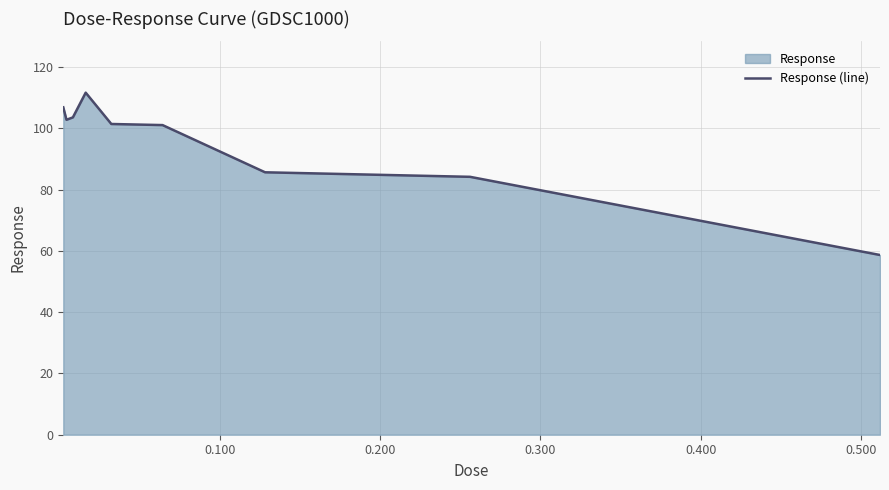

What is the minimum value shown in the chart?

58.7